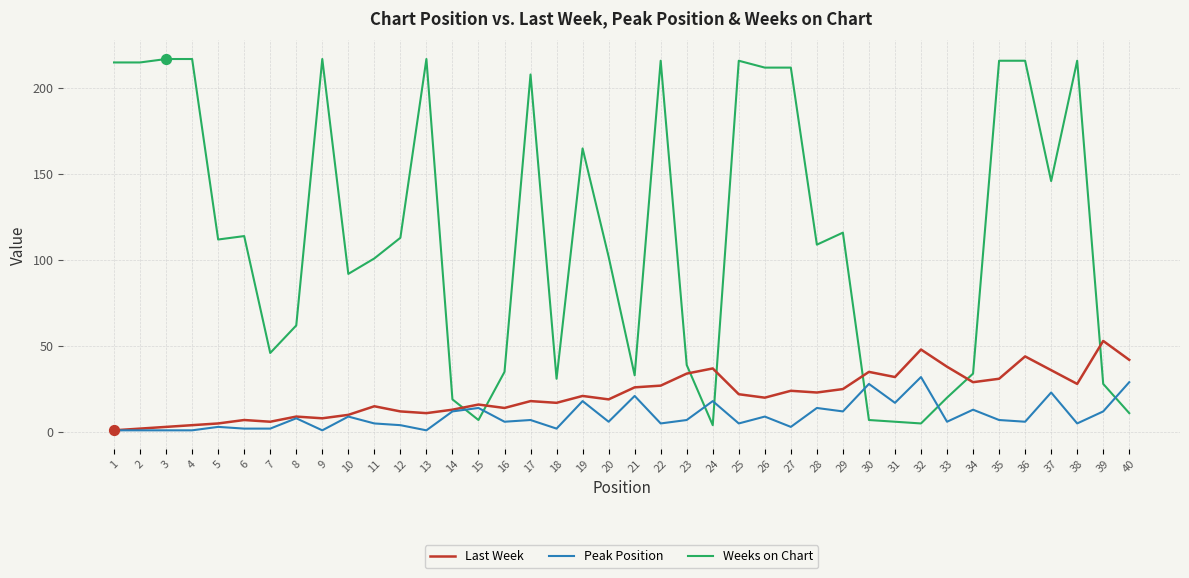

Is the value of Peak Position at 16 greater than the value of Weeks on Chart at 25?

No